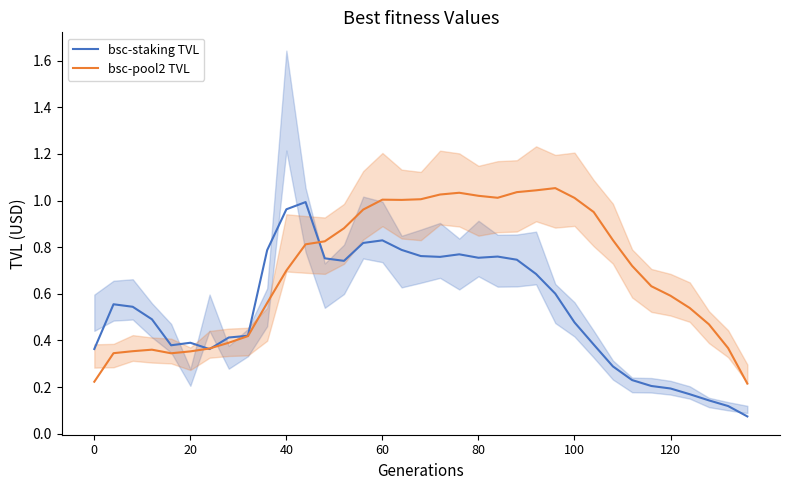

The bsc-pool2 TVL series shows 0.9 at 13. True or false?

True